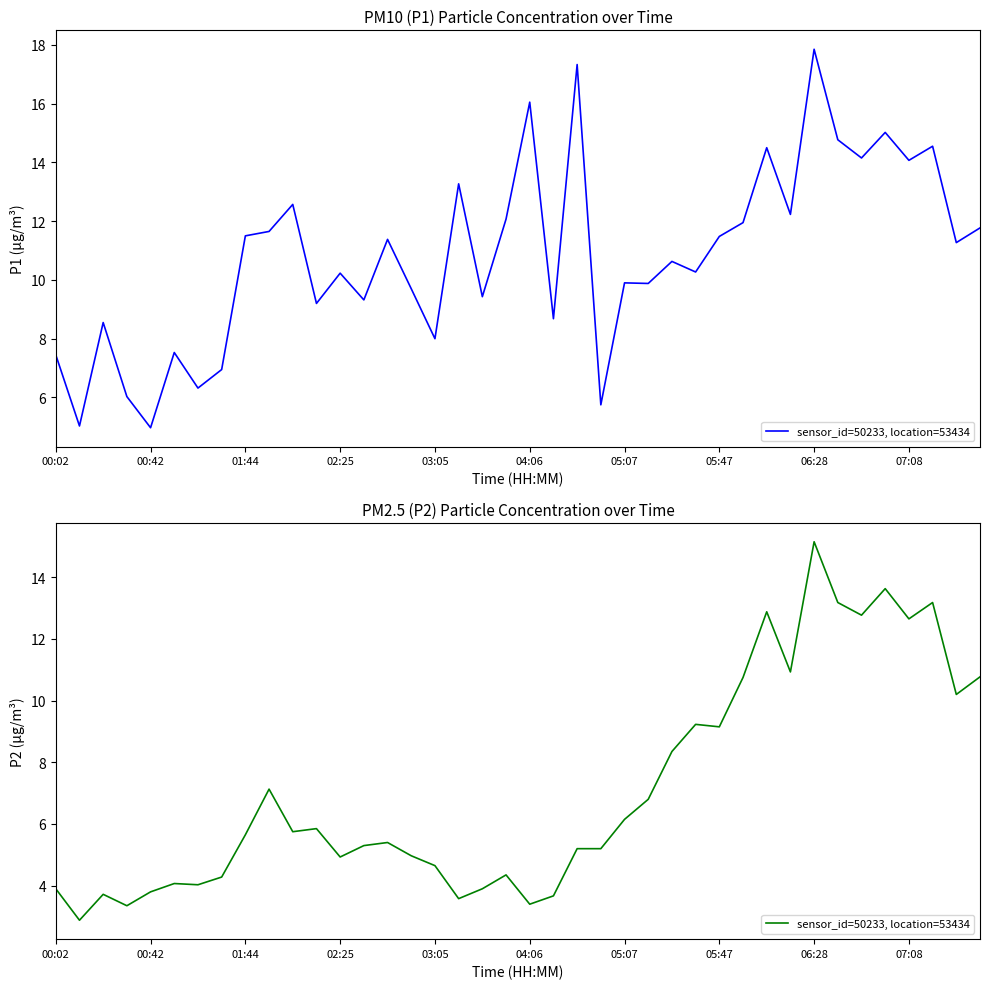

Where is the data nearest to the value 9?

05:47